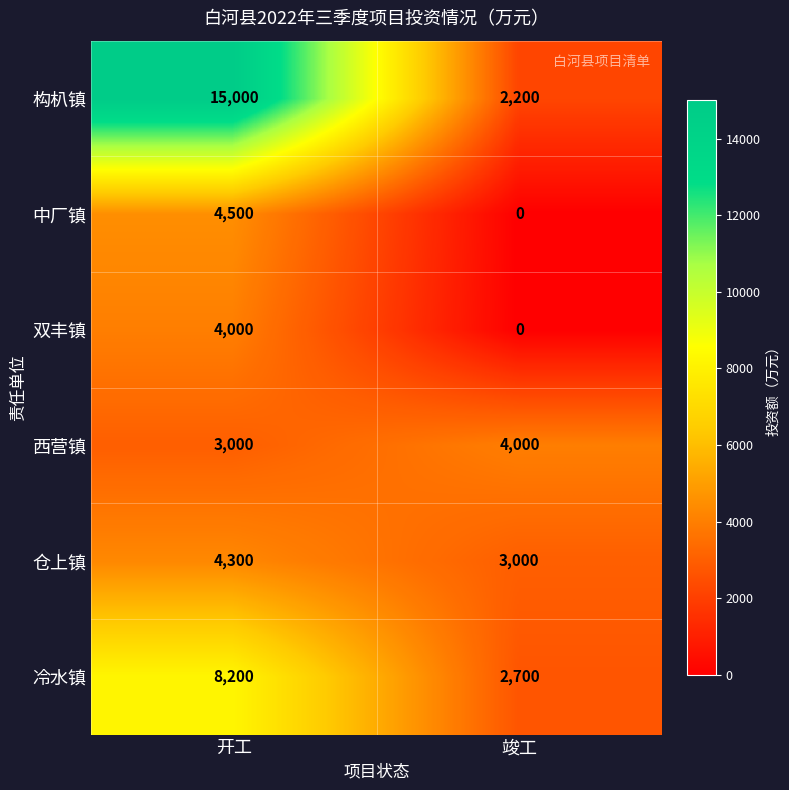

What is the difference between the 中厂镇 values at 竣工 and 开工?

4500